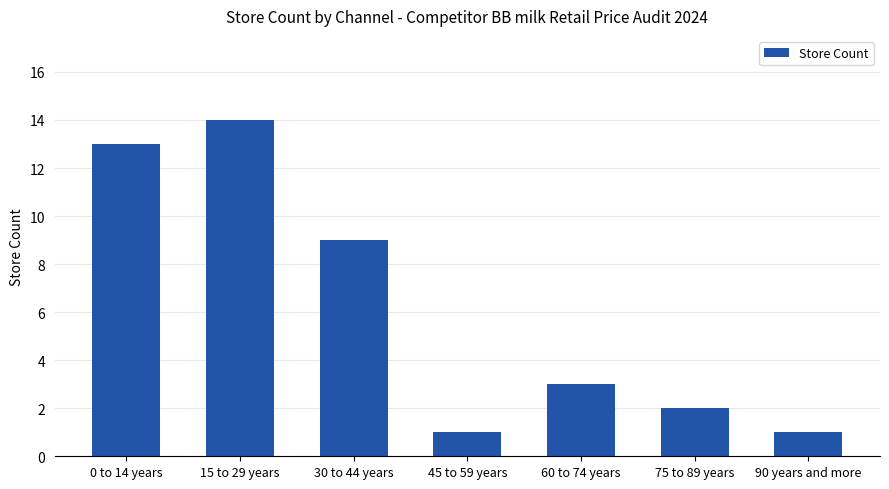

Read the value at 15 to 29 years.

14